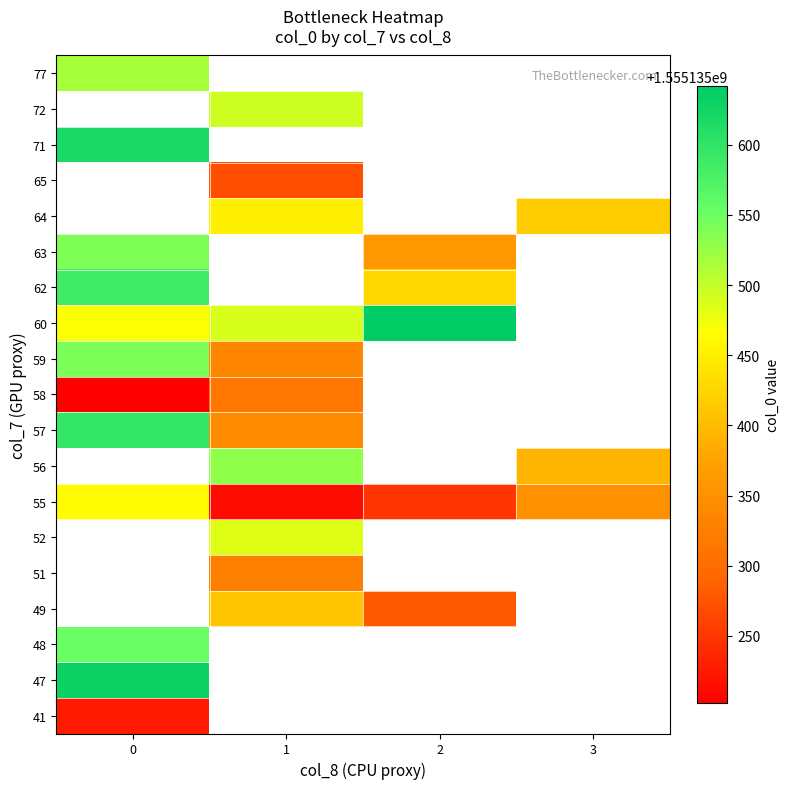

What is the average value of the row_labels series?

56